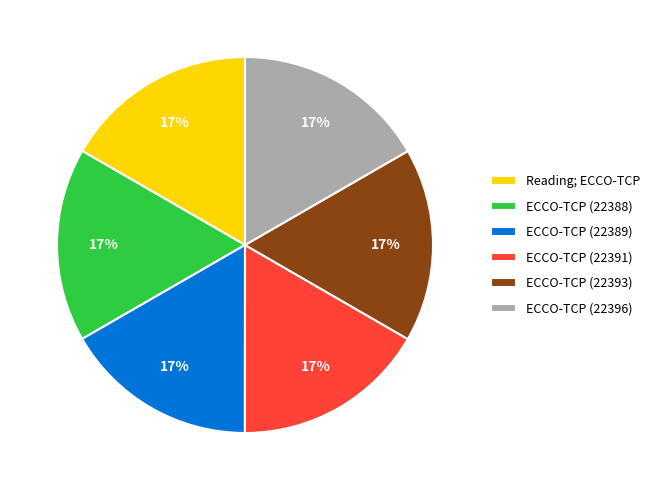

To the nearest percent, what percentage of the pie is Reading; ECCO-TCP?

17%